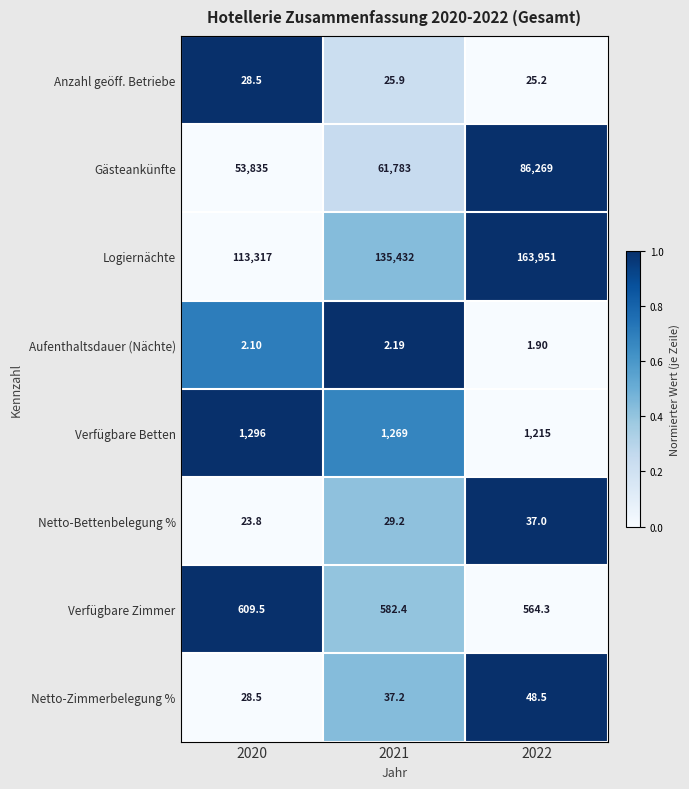

At 2021, list the series in order from smallest to largest.

Aufenthaltsdauer (Nächte), Anzahl geöff. Betriebe, Netto-Bettenbelegung %, Netto-Zimmerbelegung %, Verfügbare Zimmer, Verfügbare Betten, Gästeankünfte, Logiernächte